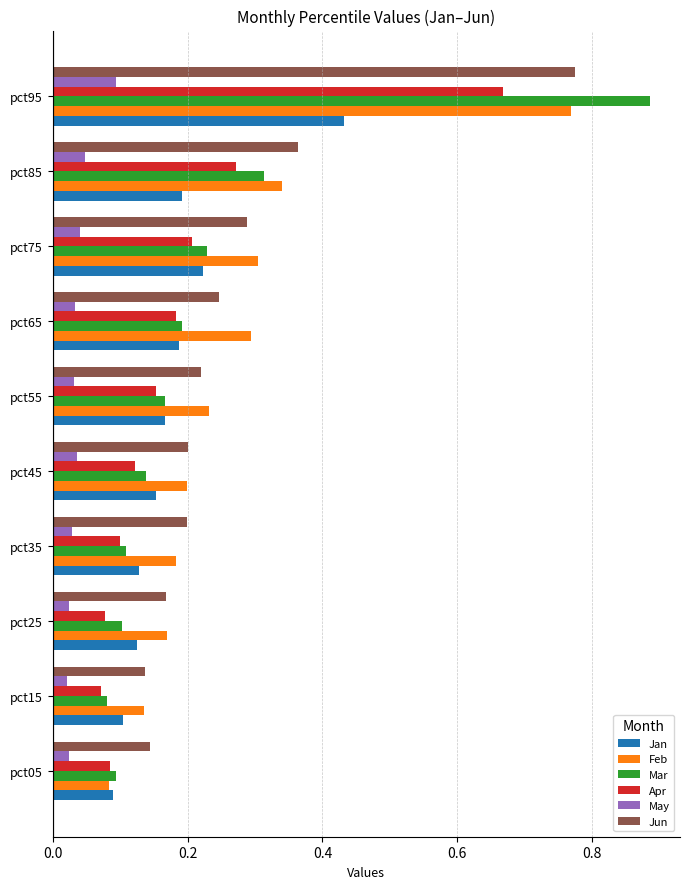

The Apr series shows 0.1 at pct15. True or false?

True